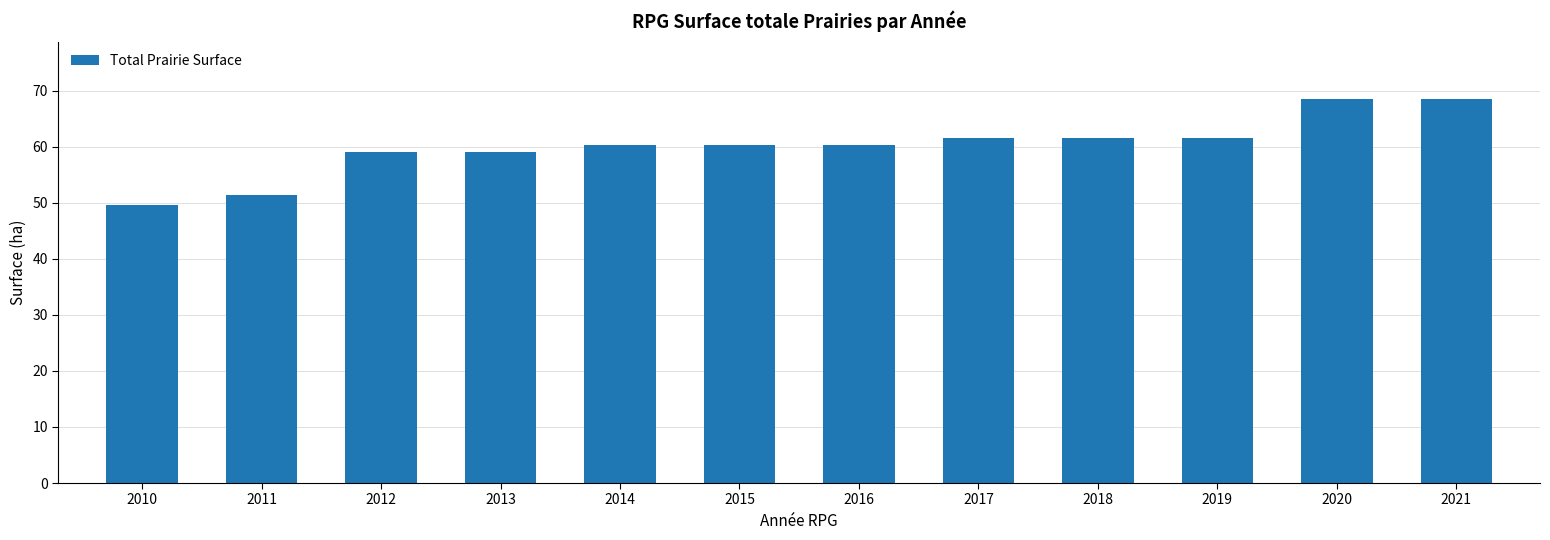

What is the value of the 7th bar from the left?

60.4